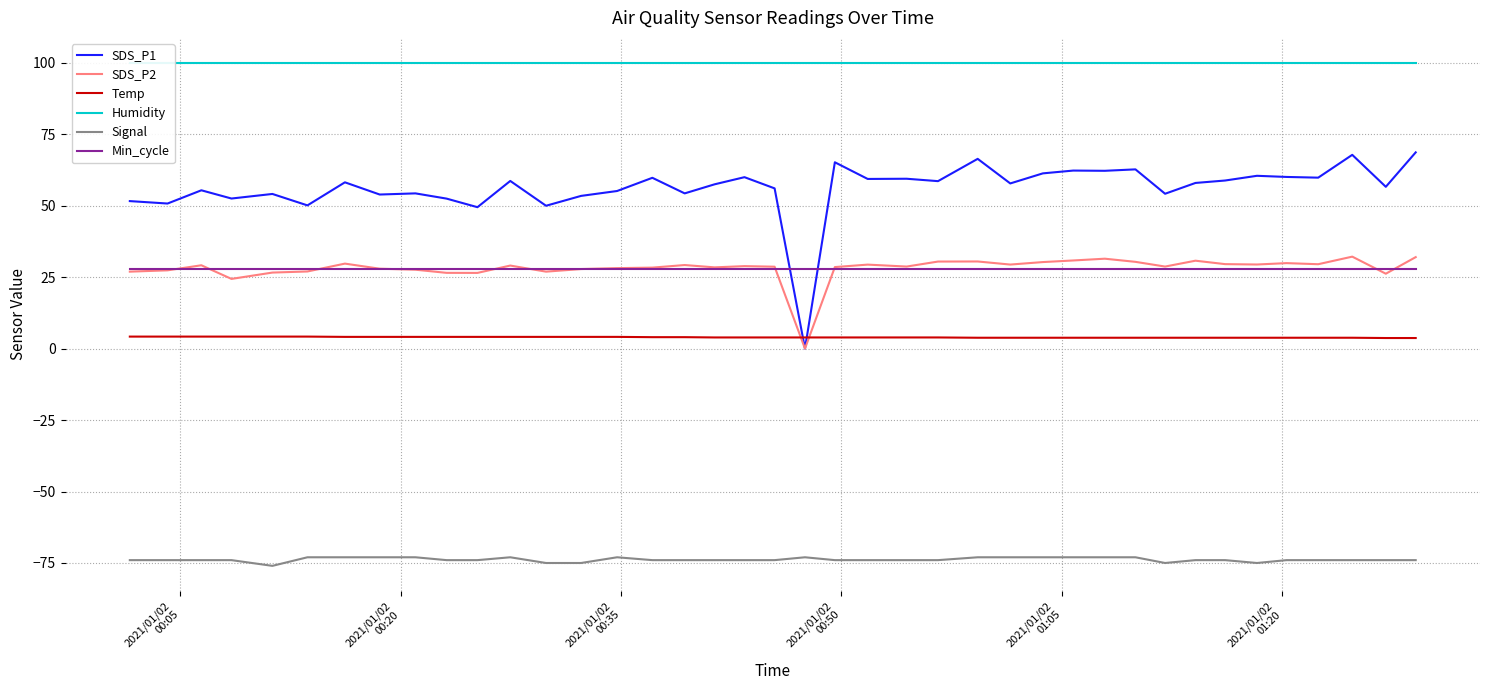

What is the minimum value for Signal?

-76.0